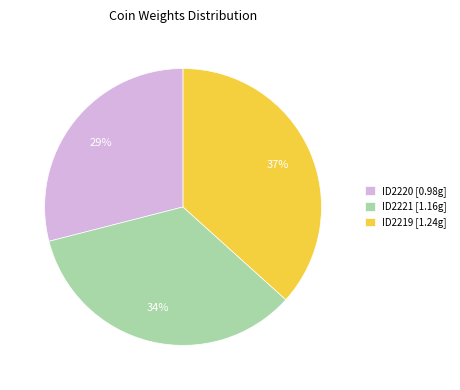

To the nearest percent, what percentage of the pie is ID2219?

37%